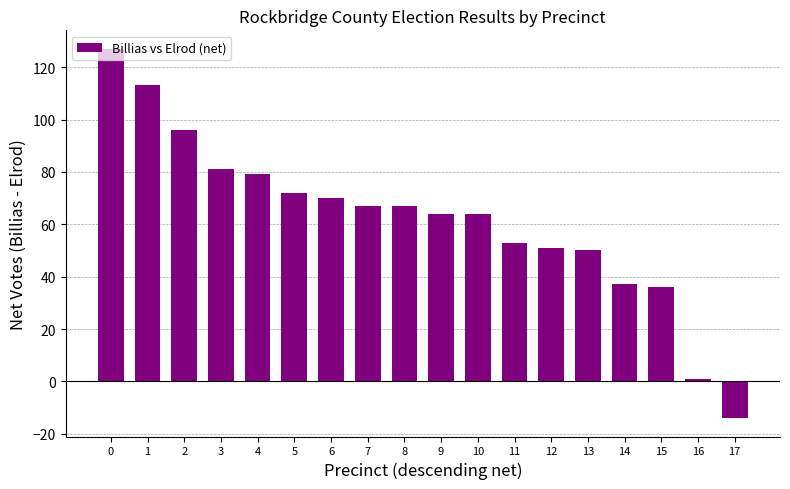

What is the sum of all values?

1114